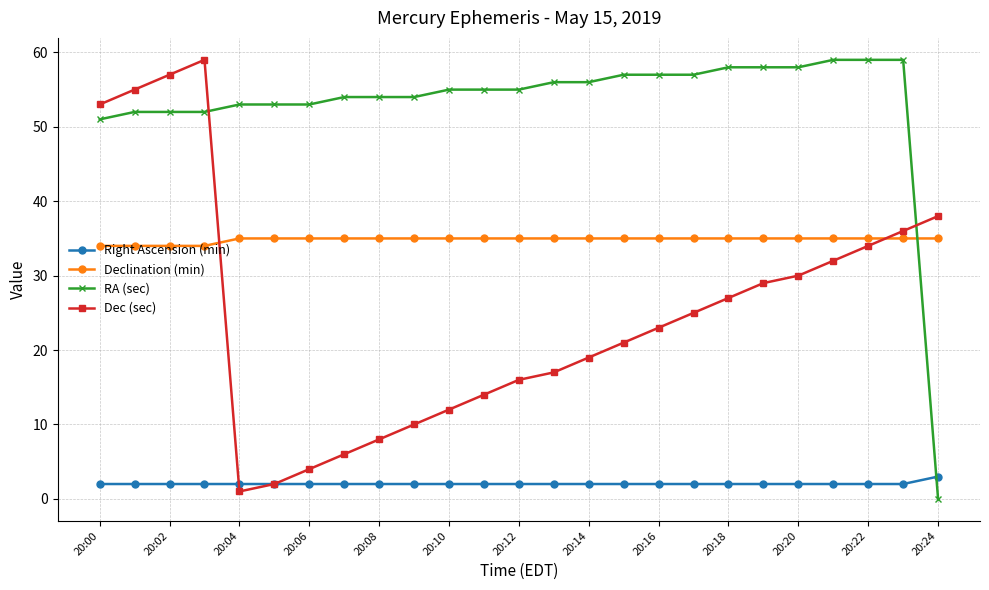

Which series ends up on top after the final intersection of RA (sec) and Dec (sec)?

Dec (sec)